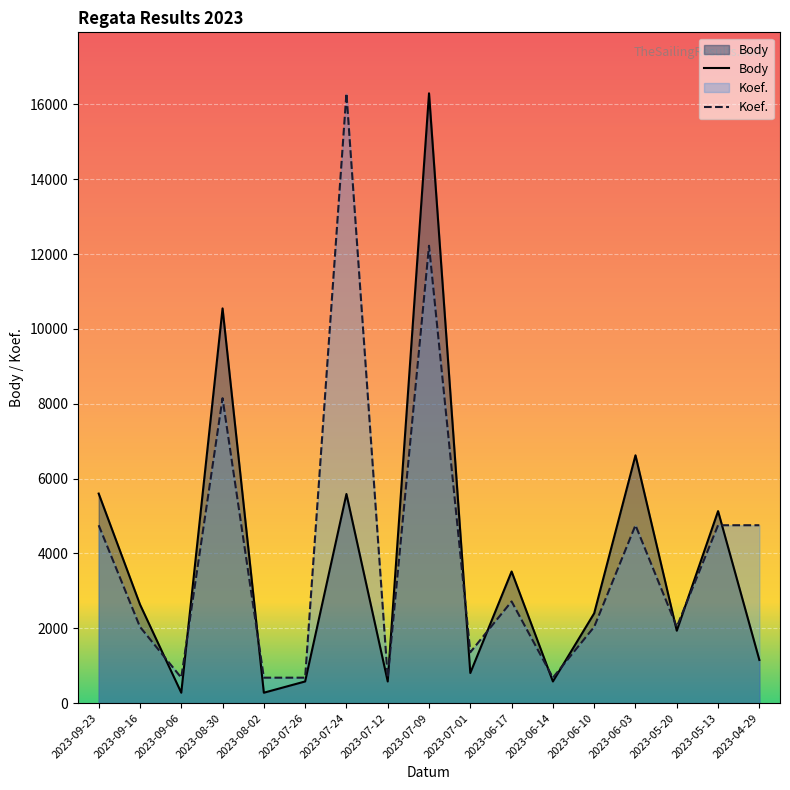

Reading left to right, list all the values displayed in this chart.

Body: 2023-09-23=5600.0	2023-09-16=2637.0	2023-09-06=277.0	2023-08-30=10550.0	2023-08-02=277.0	2023-07-26=578.0	2023-07-24=5589.0	2023-07-12=578.0	2023-07-09=16299.0	2023-07-01=804.0	2023-06-17=3517.0	2023-06-14=578.0	2023-06-10=2400.0	2023-06-03=6623.0	2023-05-20=1935.0	2023-05-13=5131.0	2023-04-29=1153.0
Koef.: 2023-09-23=4753.9	2023-09-16=2037.4	2023-09-06=679.1	2023-08-30=8149.5	2023-08-02=679.1	2023-07-26=679.1	2023-07-24=16299.0	2023-07-12=679.1	2023-07-09=12224.2	2023-07-01=1358.2	2023-06-17=2716.5	2023-06-14=679.1	2023-06-10=2037.4	2023-06-03=4753.9	2023-05-20=2037.4	2023-05-13=4753.9	2023-04-29=4753.9